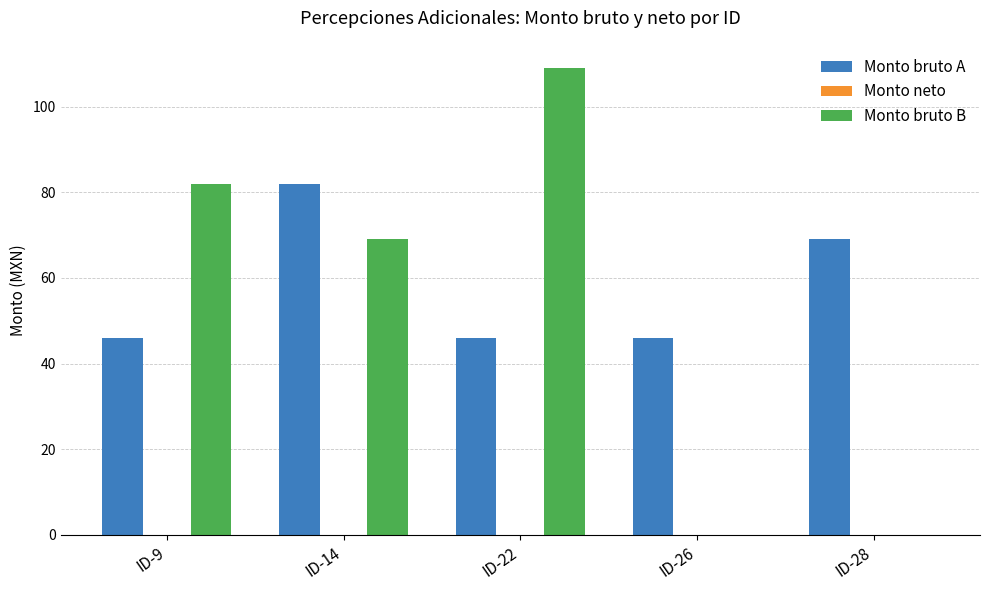

How many Monto bruto A values are between 46 and 69?

4